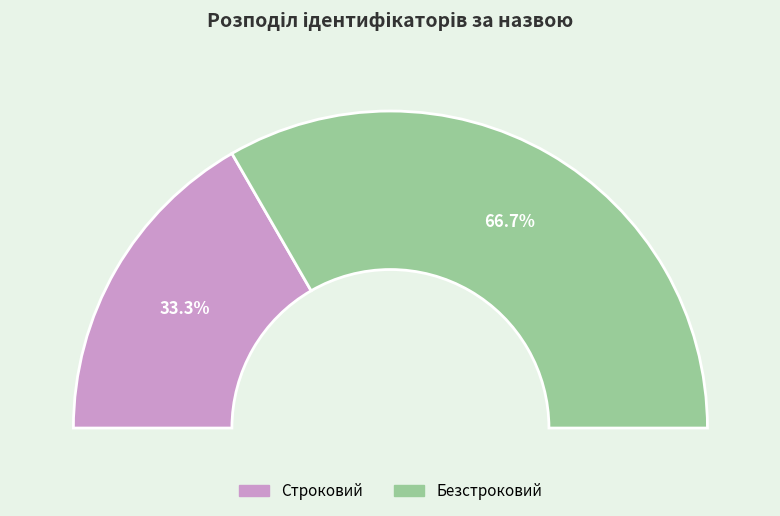

Rank the categories by value from highest to lowest.

Безстроковий, Строковий